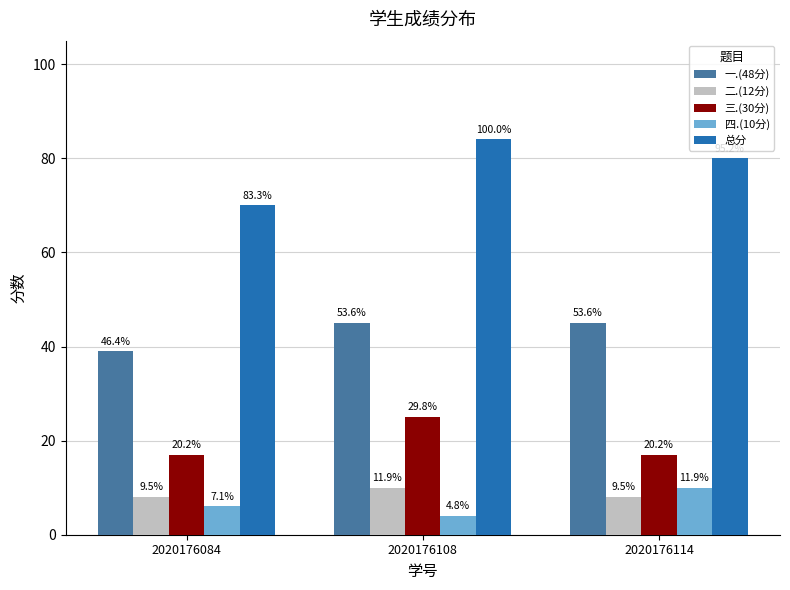

How many bars are there in total?

15